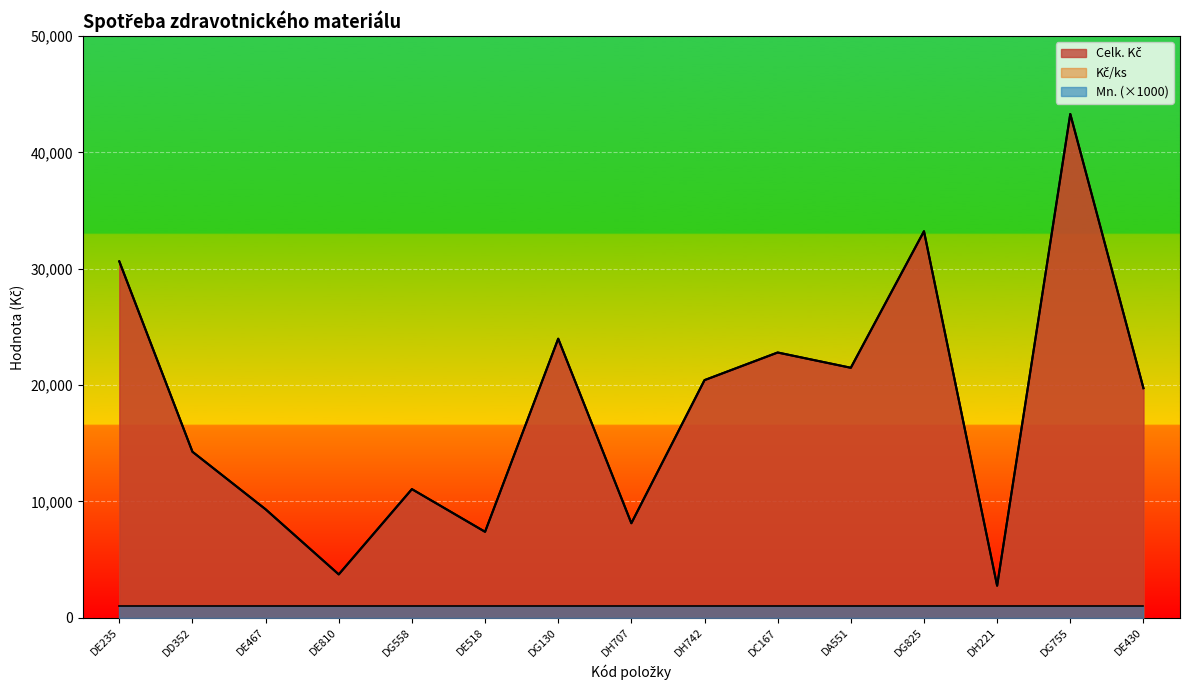

True or false: Kč/ks and Celk. Kč intersect in this chart.

False